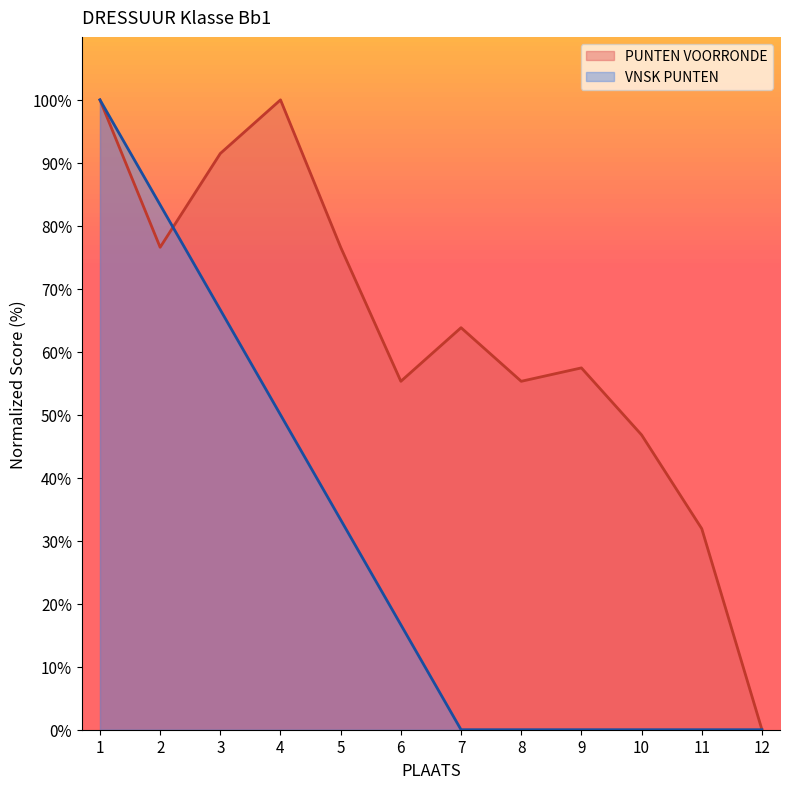

In PUNTEN VOORRONDE, how many points are higher than both neighbors (excluding endpoints)?

3